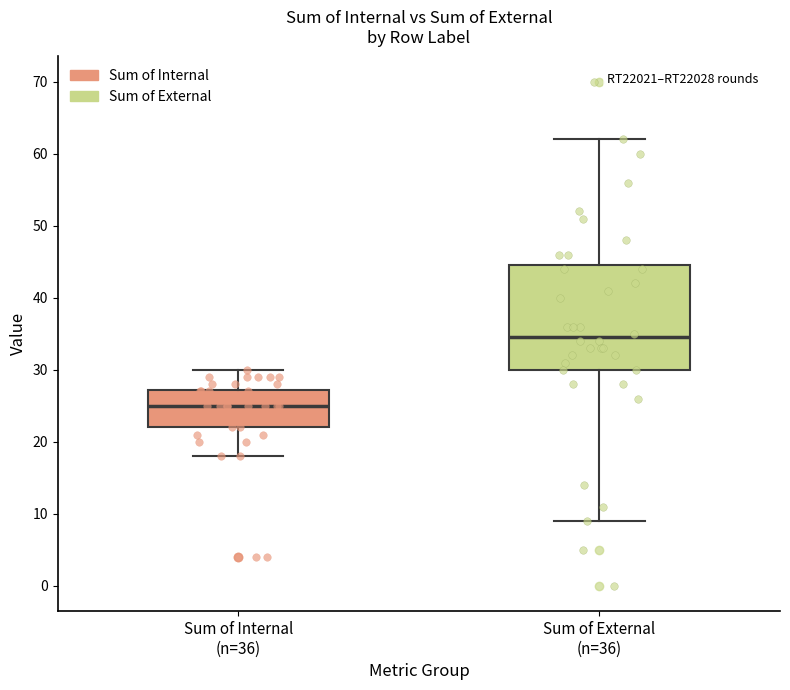

Reading left to right, transcribe this box plot: for each box, give where its median line is, the range the box spans, and where its two whiskers end, as read against the y-axis. The values are not printed on the chart, so give them approximately, as read against the axis.

Sum of Internal (n=36): median 25, box 22 to 27, whiskers 18 to 30
Sum of External (n=36): median 35, box 30 to 45, whiskers 9 to 62